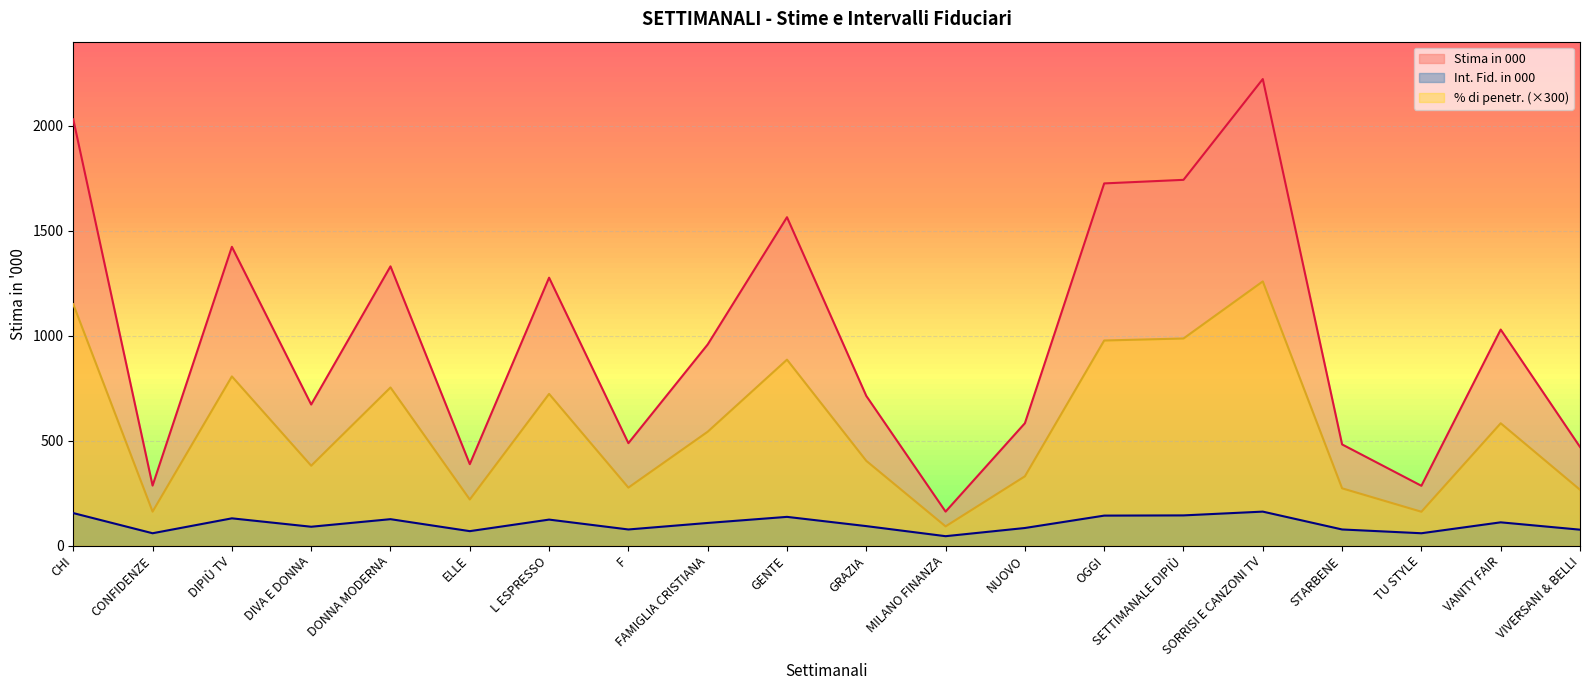

What position from the right is CHI?

20